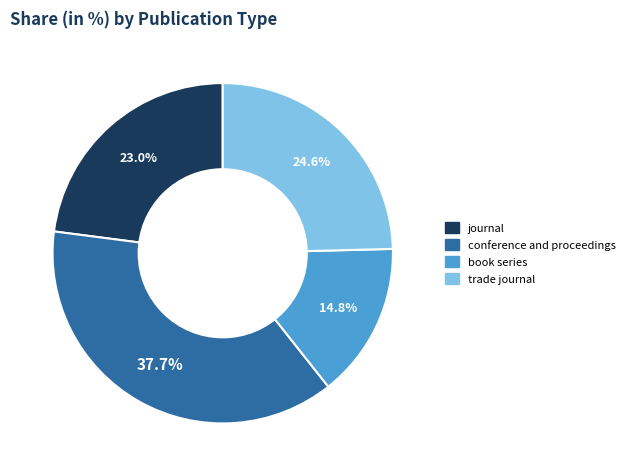

What percentage is NOT represented by trade journal?

75.4%